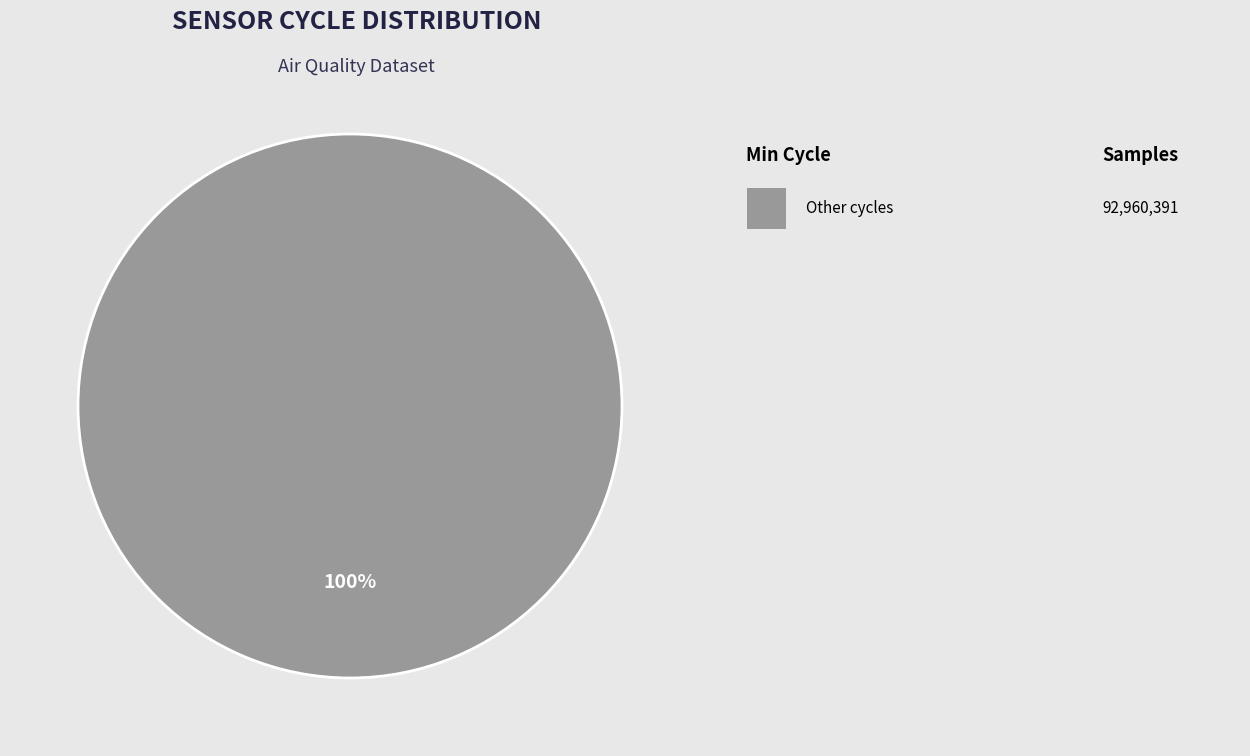

Count the number of slices in the pie.

1